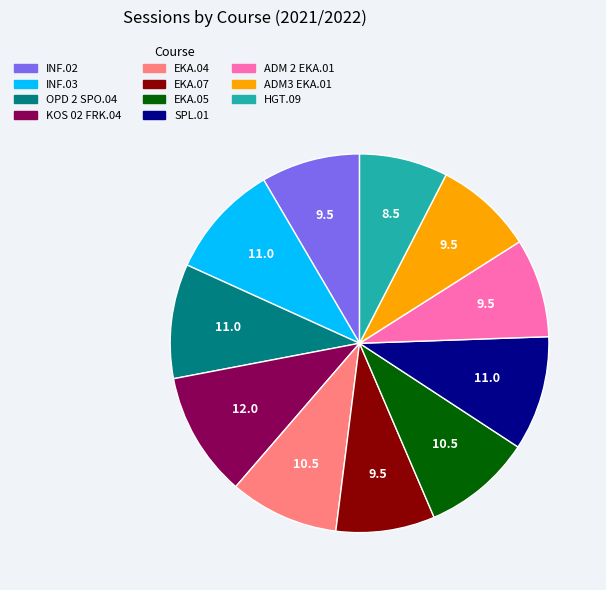

Which slice is the largest?

KOS 02 FRK.04